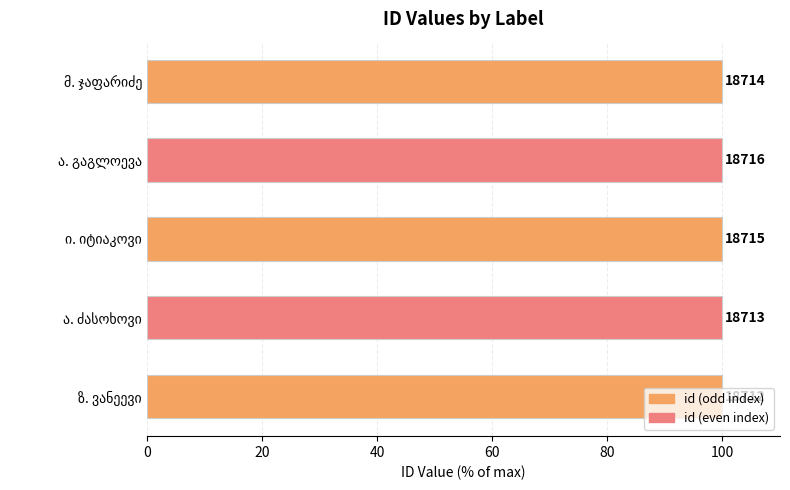

What is the sum of all values?

499.9